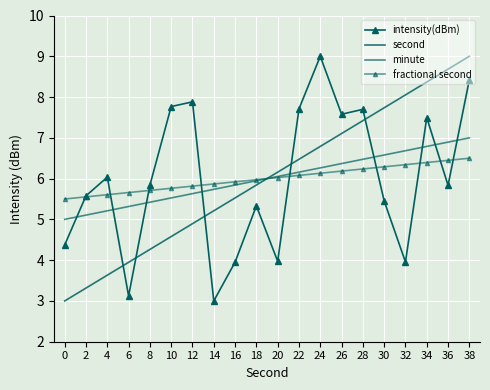

Reading left to right, list all the values displayed in this chart.

intensity(dBm): 4.4	5.6	6.0	3.1	5.8	7.8	7.9	3.0	4.0	5.3	4.0	7.7	9.0	7.6	7.7	5.5	4.0	7.5	5.8	8.4
second: 3.0	3.3	3.6	3.9	4.3	4.6	4.9	5.2	5.5	5.8	6.2	6.5	6.8	7.1	7.4	7.7	8.1	8.4	8.7	9.0
minute: 5.0	5.1	5.2	5.3	5.4	5.5	5.6	5.7	5.8	5.9	6.1	6.2	6.3	6.4	6.5	6.6	6.7	6.8	6.9	7.0
fractional second: 5.5	5.6	5.6	5.7	5.7	5.8	5.8	5.9	5.9	6.0	6.0	6.1	6.1	6.2	6.2	6.3	6.3	6.4	6.4	6.5